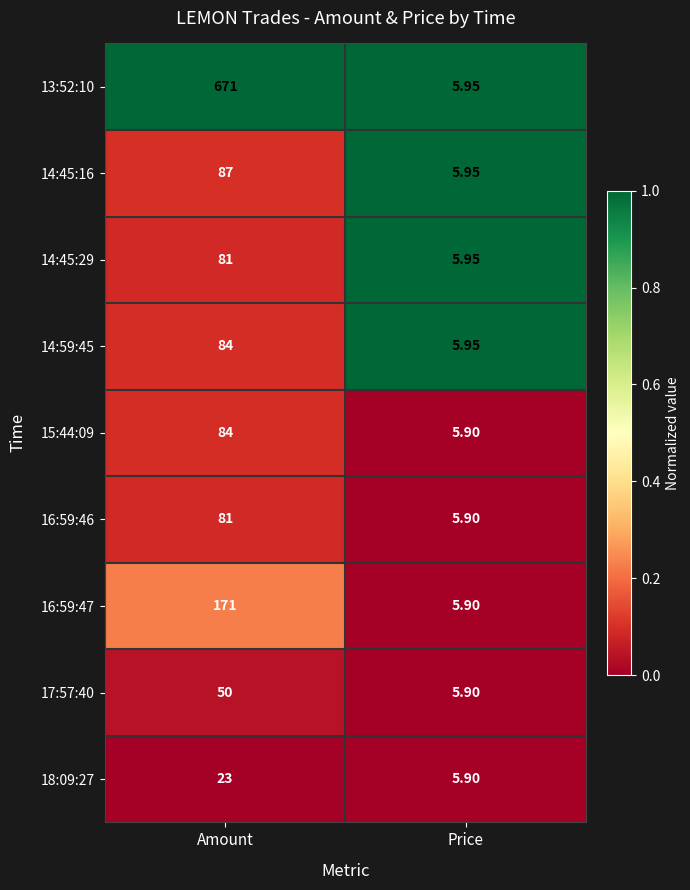

At which category is the sum across all series the highest?

Amount